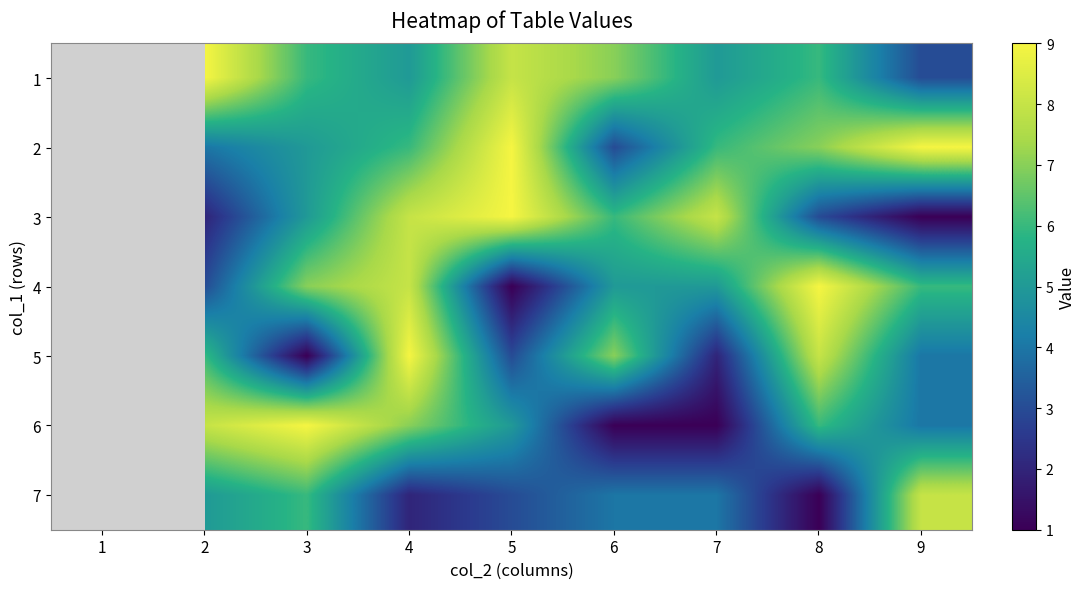

What is the average value of the 5 series?

5.0